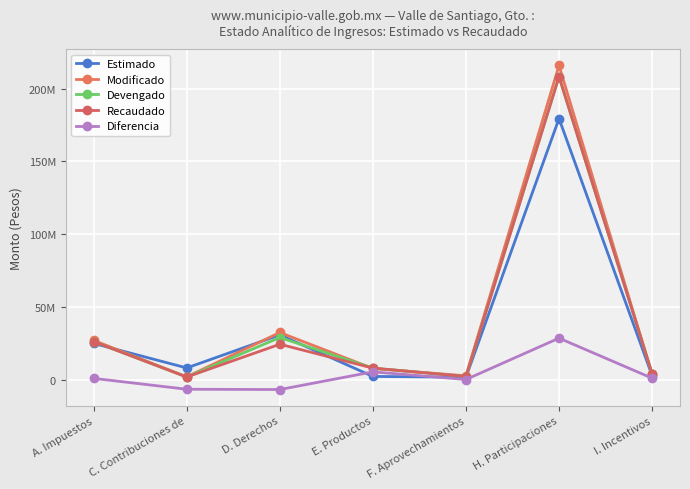

What is the label of the 4th point from the left?

E. Productos